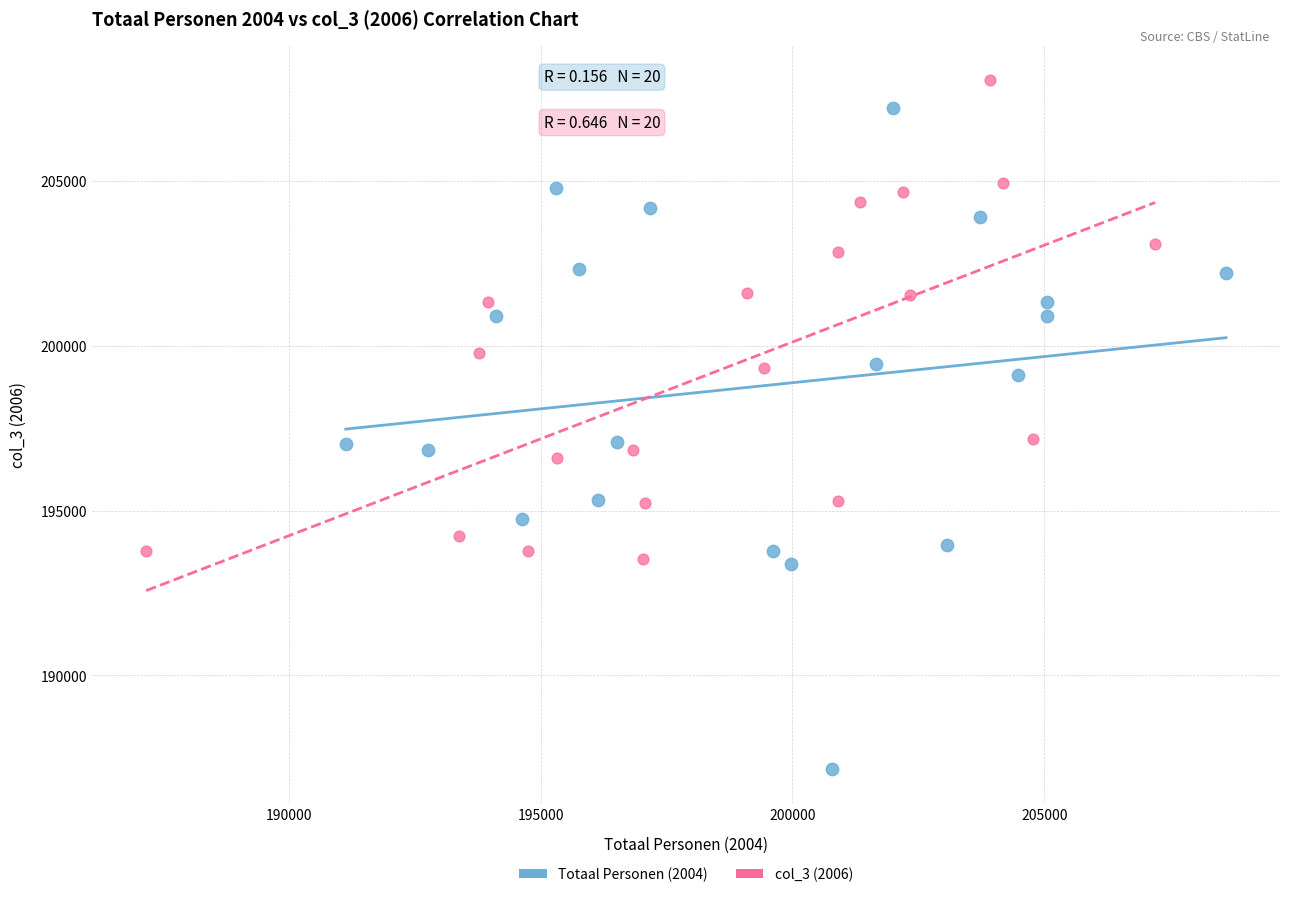

Which series contains the lowest Y value?

Totaal Personen (2004)